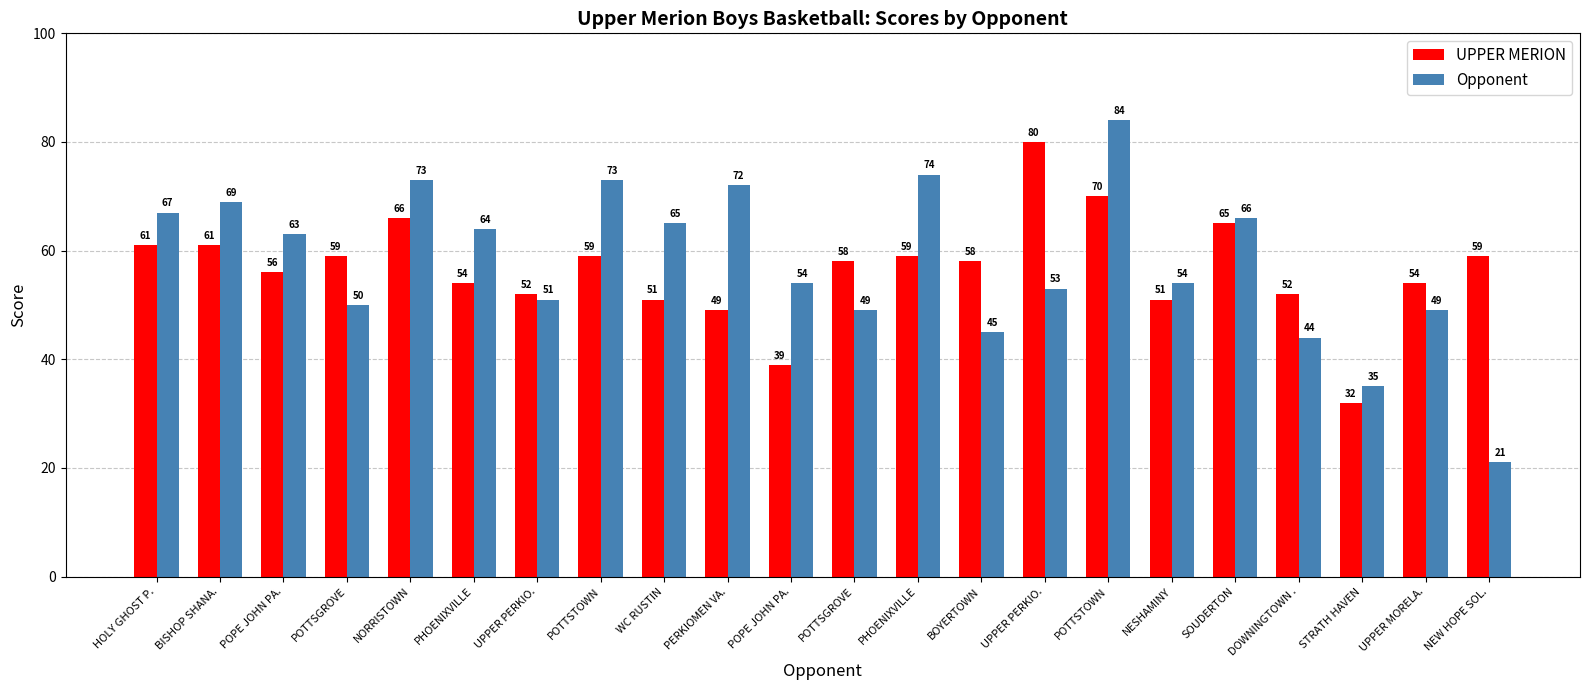

How many series are shown in this chart?

2